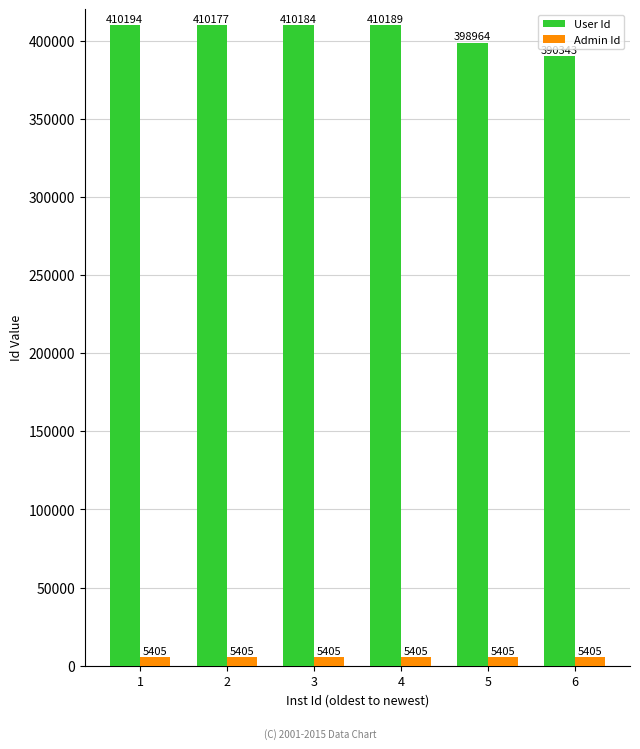

Where is User Id nearest to the value 400268?

5